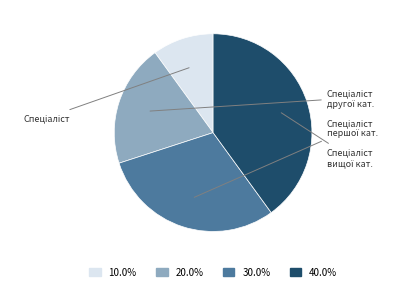

Is there a majority slice in this chart?

No